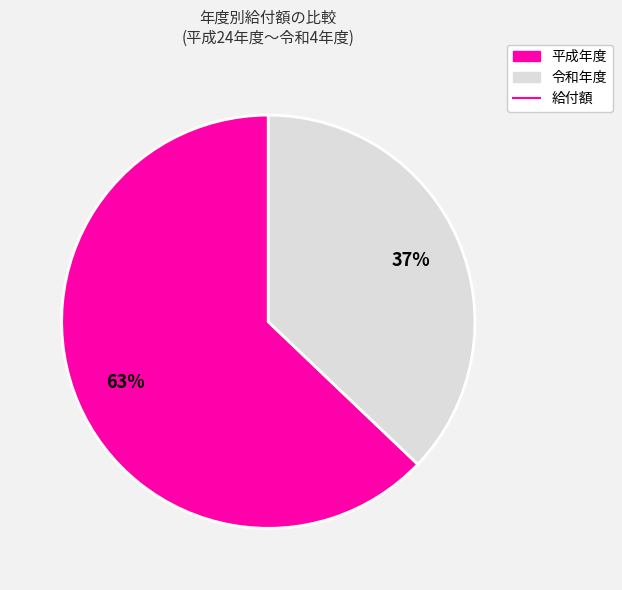

Is there any slice that represents more than half of the pie?

Yes